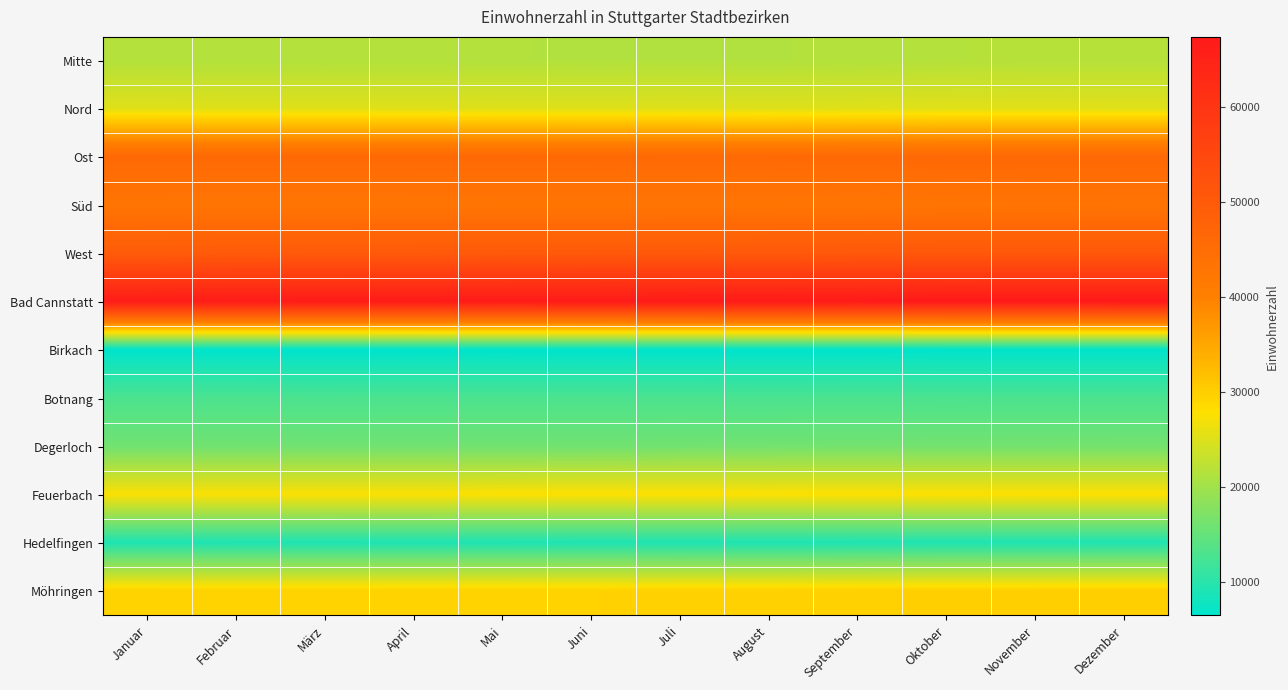

List the series in order of their peak value, lowest first.

Birkach, Hedelfingen, Botnang, Degerloch, Mitte, Nord, Feuerbach, Möhringen, Süd, Ost, West, Bad Cannstatt